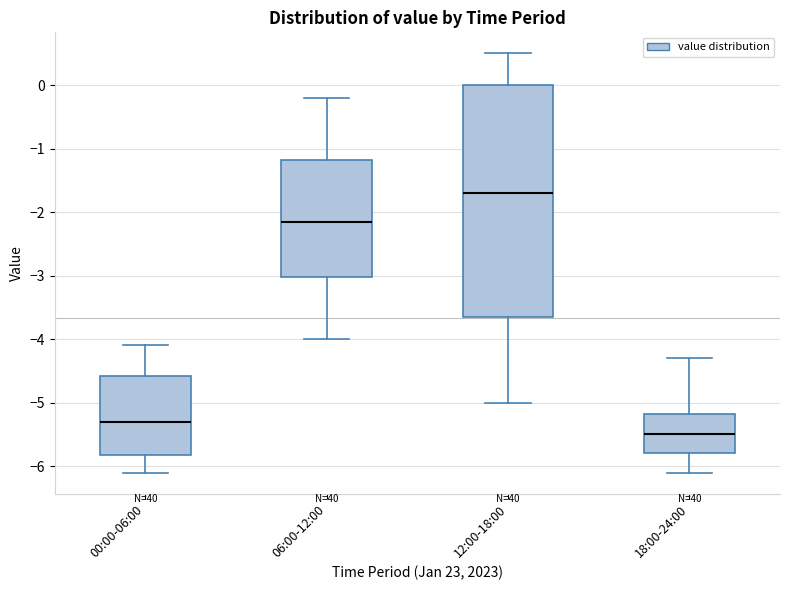

Reading left to right, read every box against the y-axis: the position of its median line, the range the box covers, and the ends of its whiskers. The values are not printed on the chart, so give them approximately, as read against the axis.

00:00-06:00: median -5.3, box -5.8 to -4.6, whiskers -6.1 to -4.1
06:00-12:00: median -2.1, box -3.0 to -1.2, whiskers -4.0 to -0.2
12:00-18:00: median -1.7, box -3.6 to 0.0, whiskers -5.0 to 0.5
18:00-24:00: median -5.5, box -5.8 to -5.2, whiskers -6.1 to -4.3